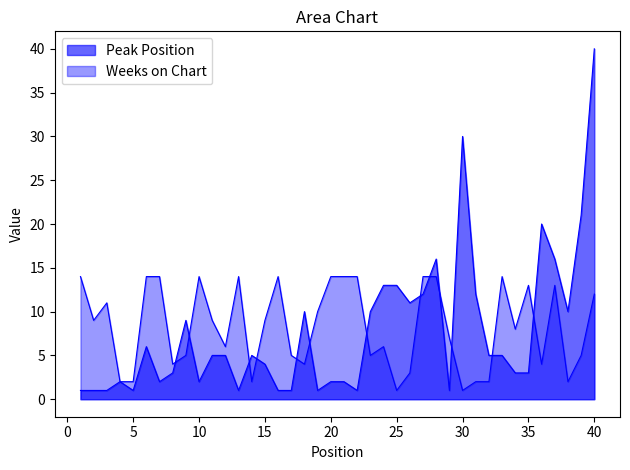

Does the chart display data point markers on the line(s)?

No